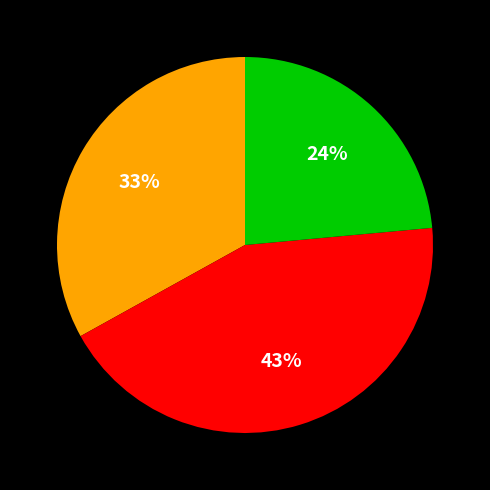

To the nearest percent, what is the average slice percentage?

33%